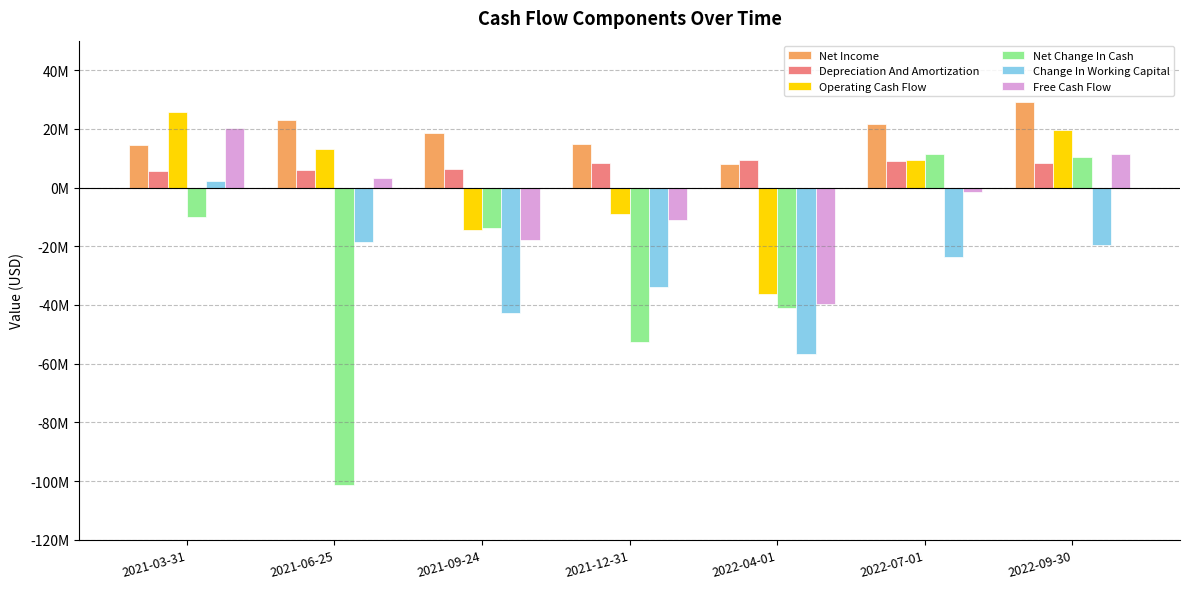

Is the value of Change In Working Capital at 2022-09-30 greater than the value of Depreciation And Amortization at 2021-09-24?

No